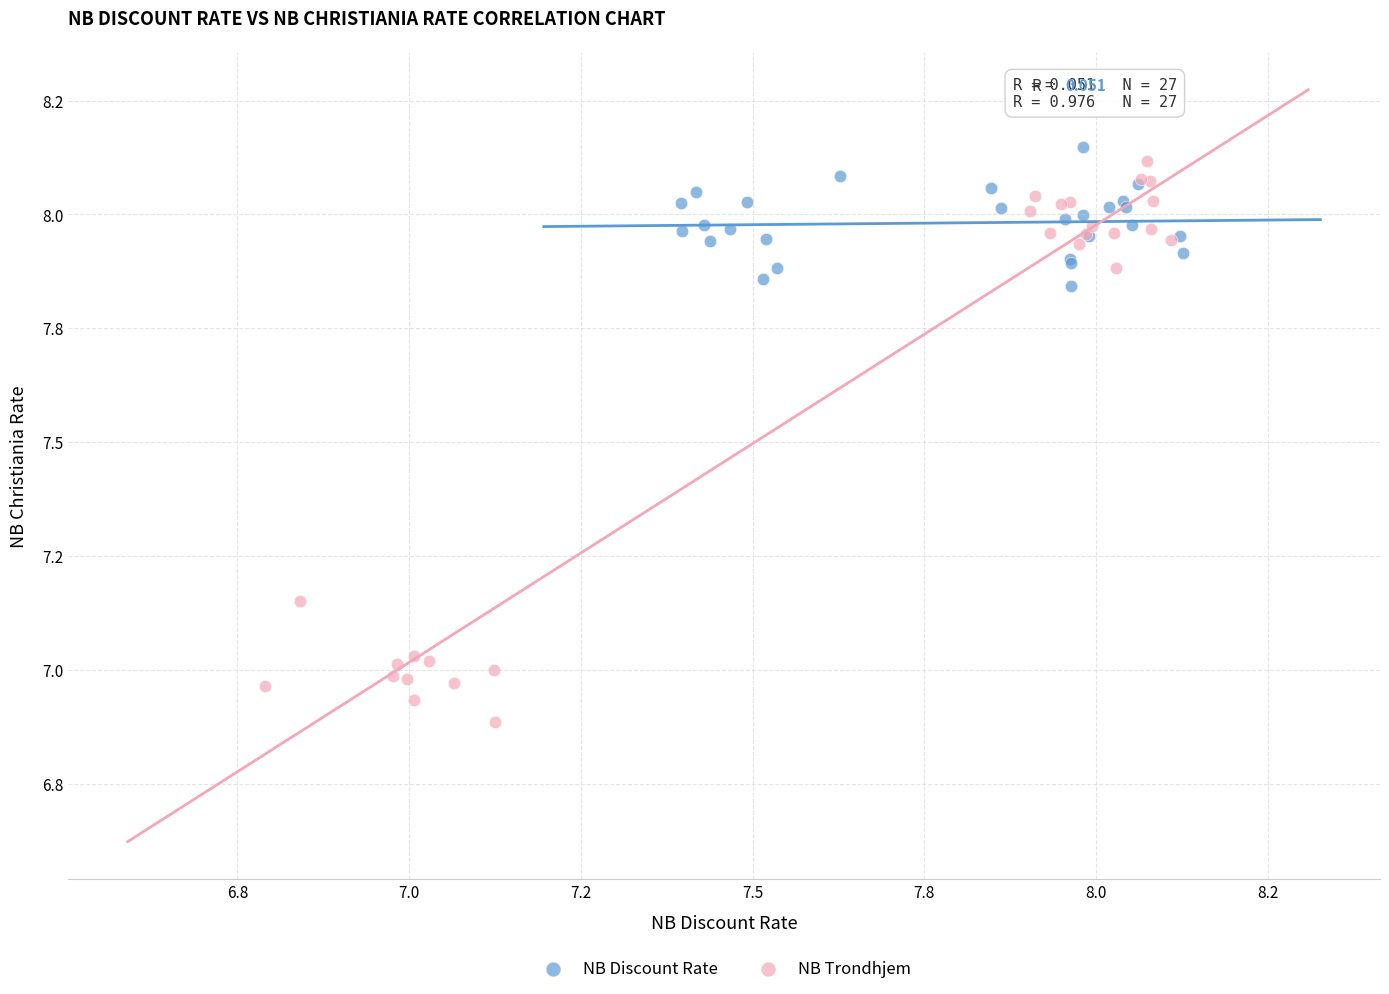

Which series reaches the minimum Y coordinate?

NB Trondhjem